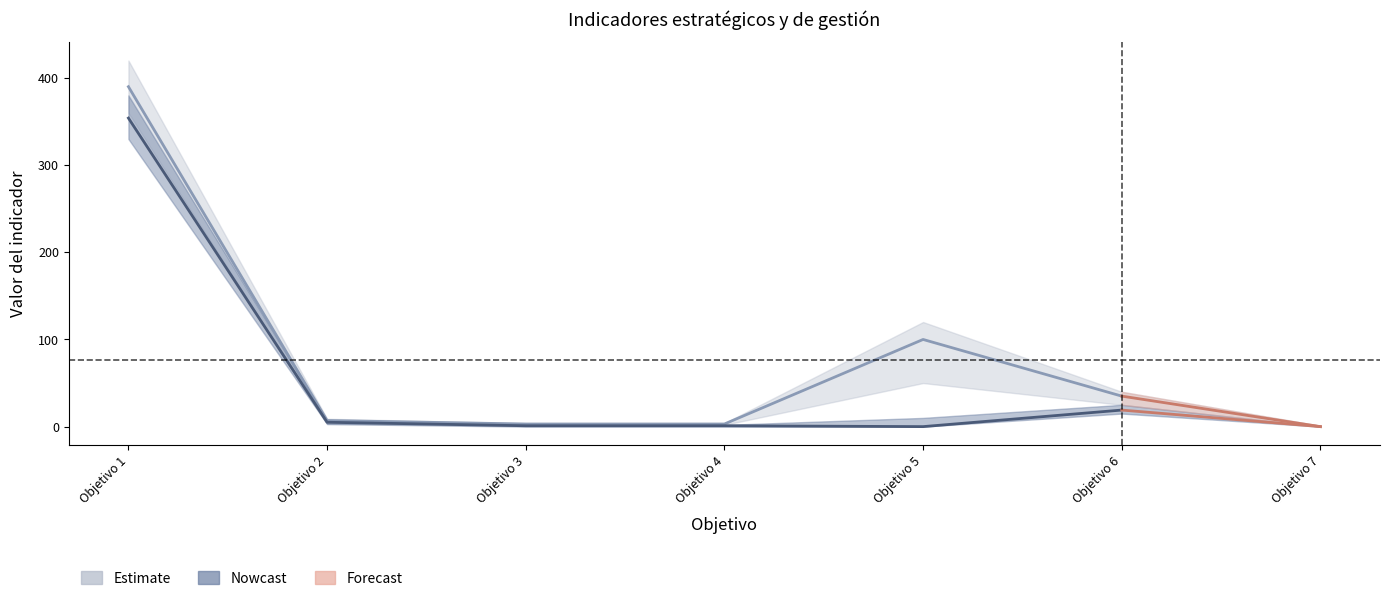

What is the sum of all Linea base values?

380